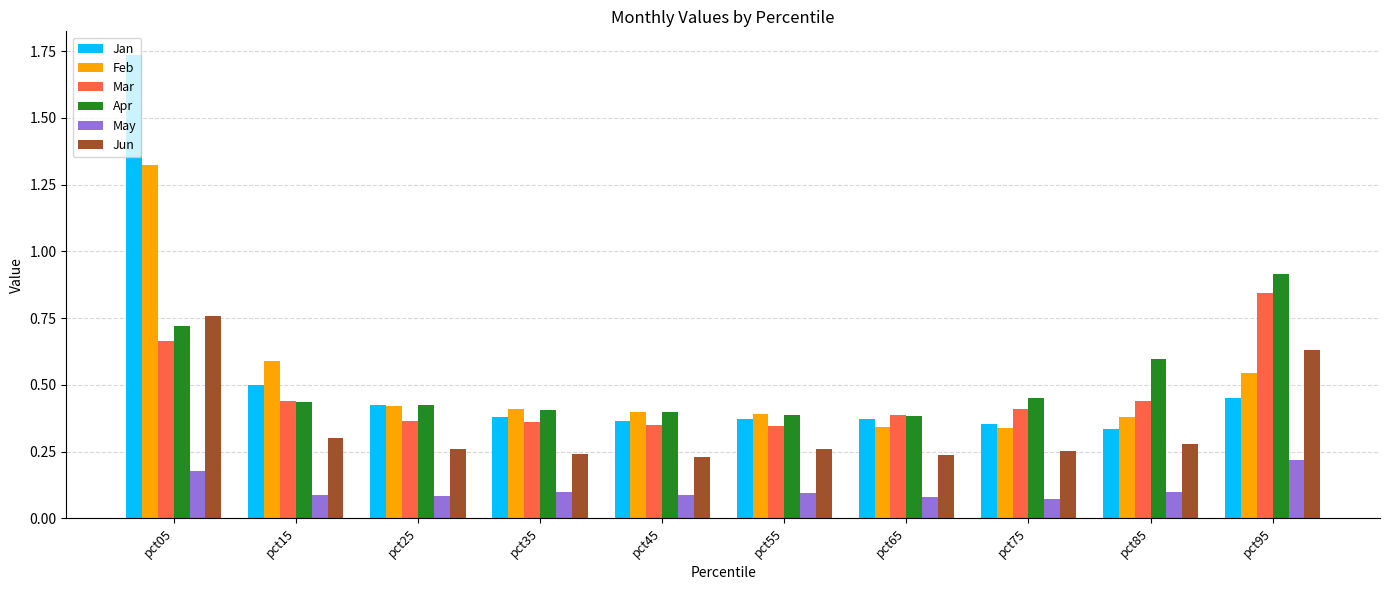

Which series has the largest total across all categories?

Jan